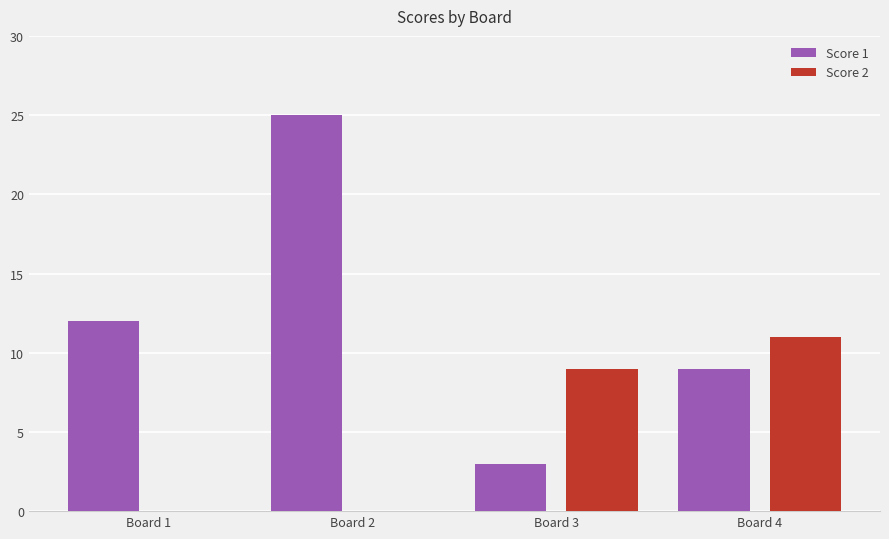

Reading left to right, transcribe all the data shown in this chart.

Score 1: 12	25	3	9
Score 2: 0	0	9	11